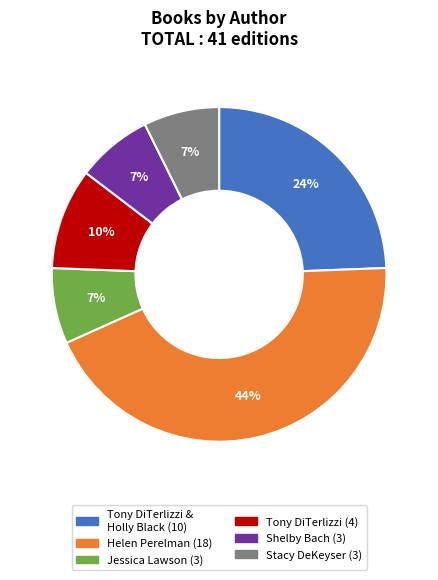

Is there any slice that represents more than half of the pie?

No